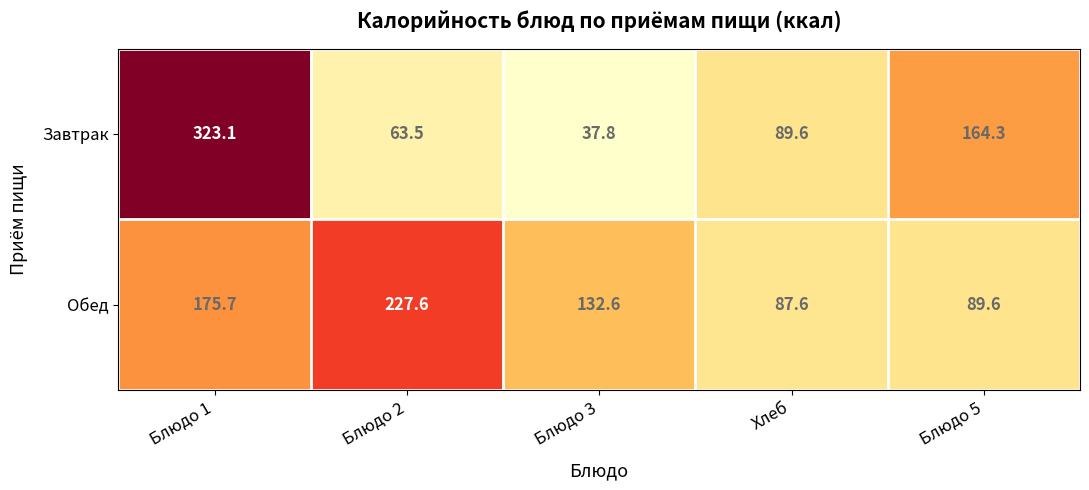

What is the total value across all series at Блюдо 1?

498.8